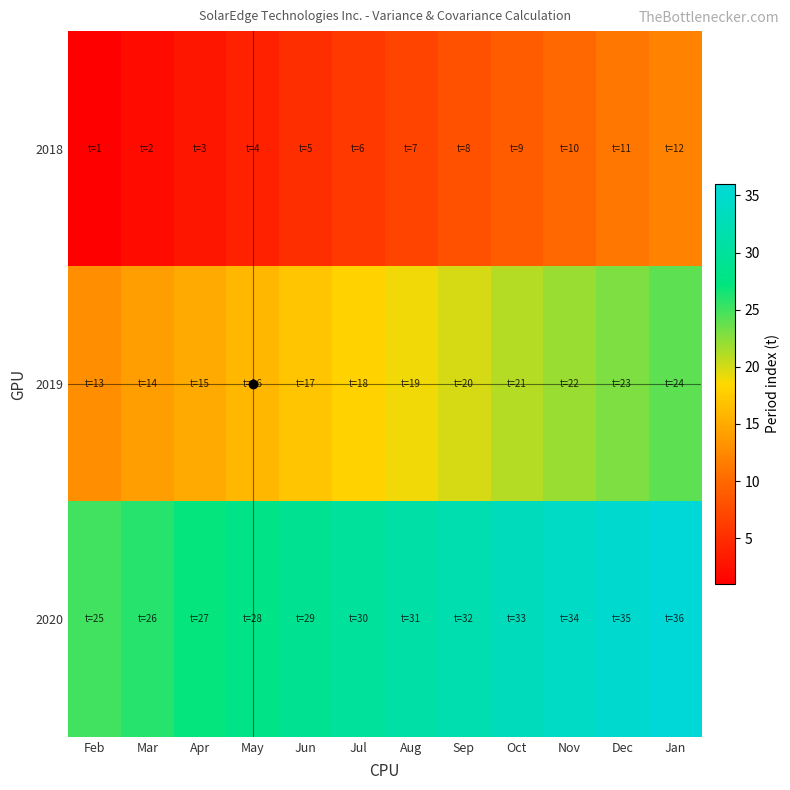

How many distinct data groups are displayed?

3